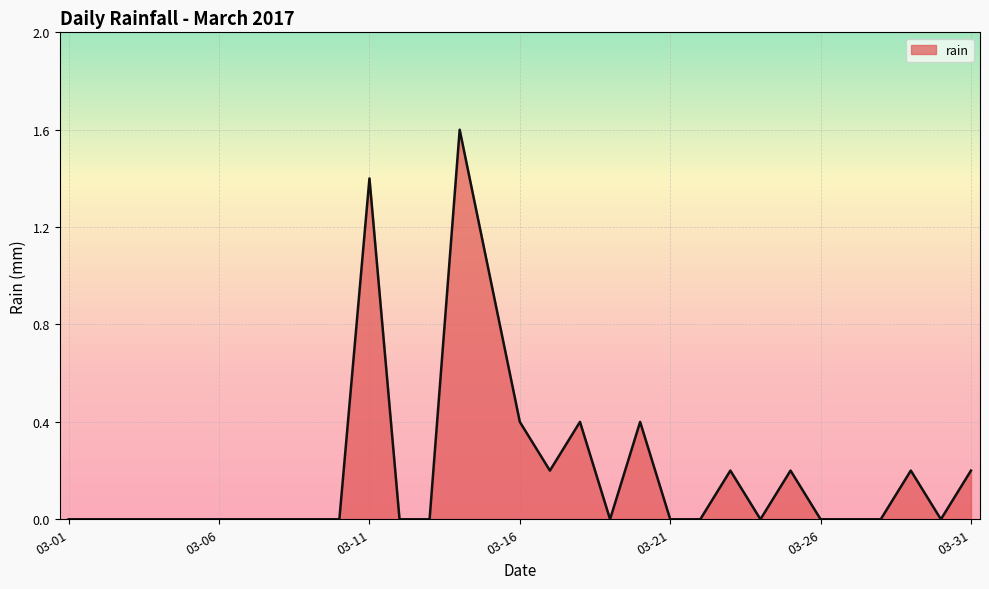

What is the difference between the maximum and minimum values?

1.6